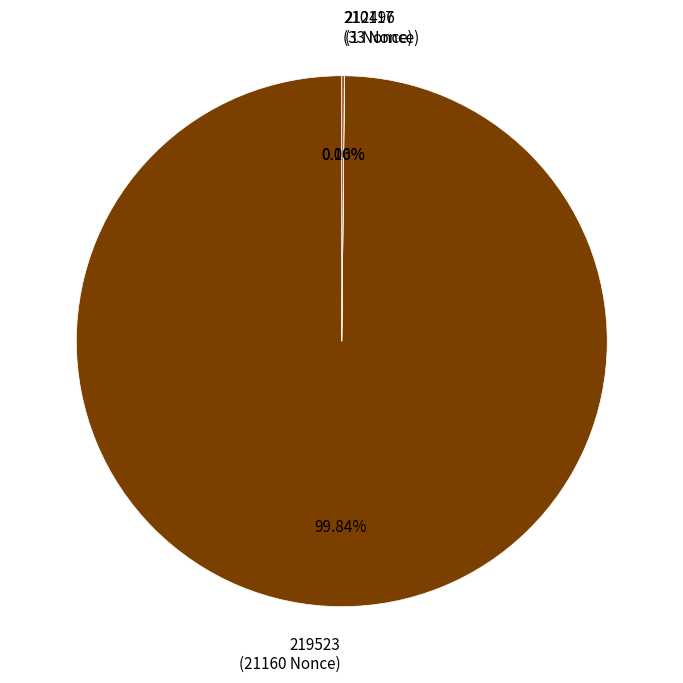

Does any single category account for the majority?

Yes